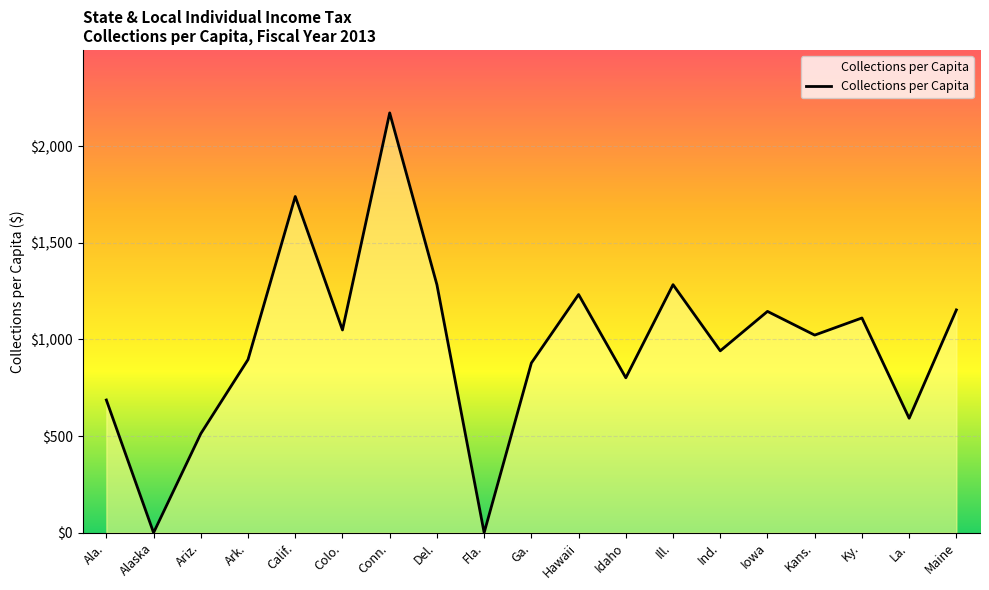

What is the difference between the maximum and minimum values?

2171.7